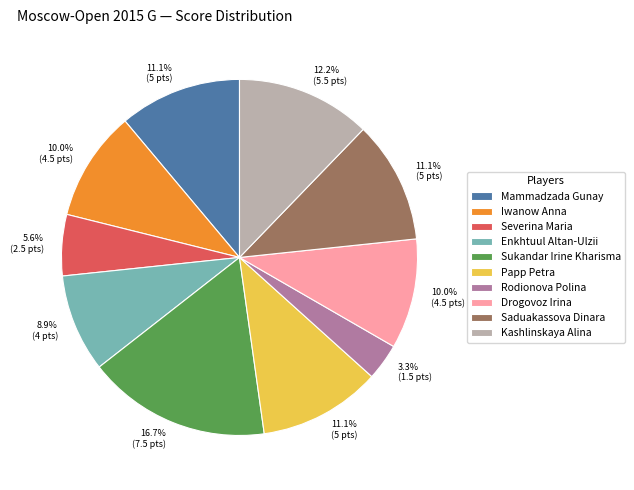

What percentage do Enkhtuul Altan-Ulzii and Papp Petra together represent?

20.0%